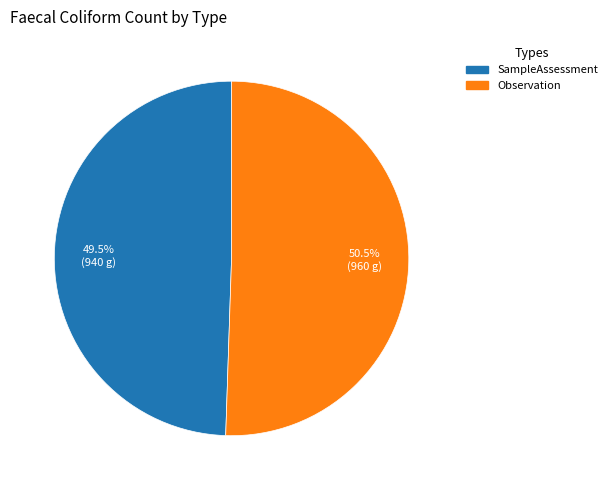

Is there any slice that represents more than half of the pie?

Yes